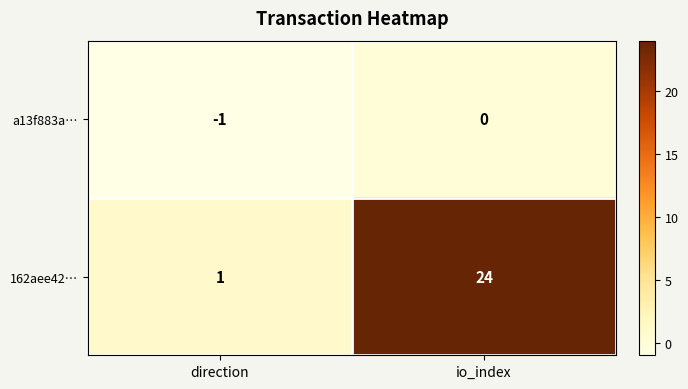

At which category does the chart reach its minimum across all series?

direction